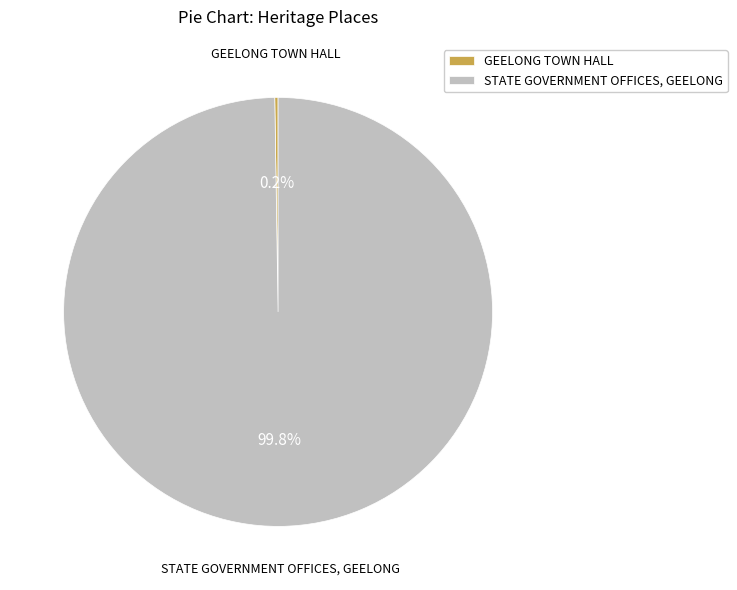

What percentage is NOT represented by STATE GOVERNMENT OFFICES, GEELONG?

0.2%